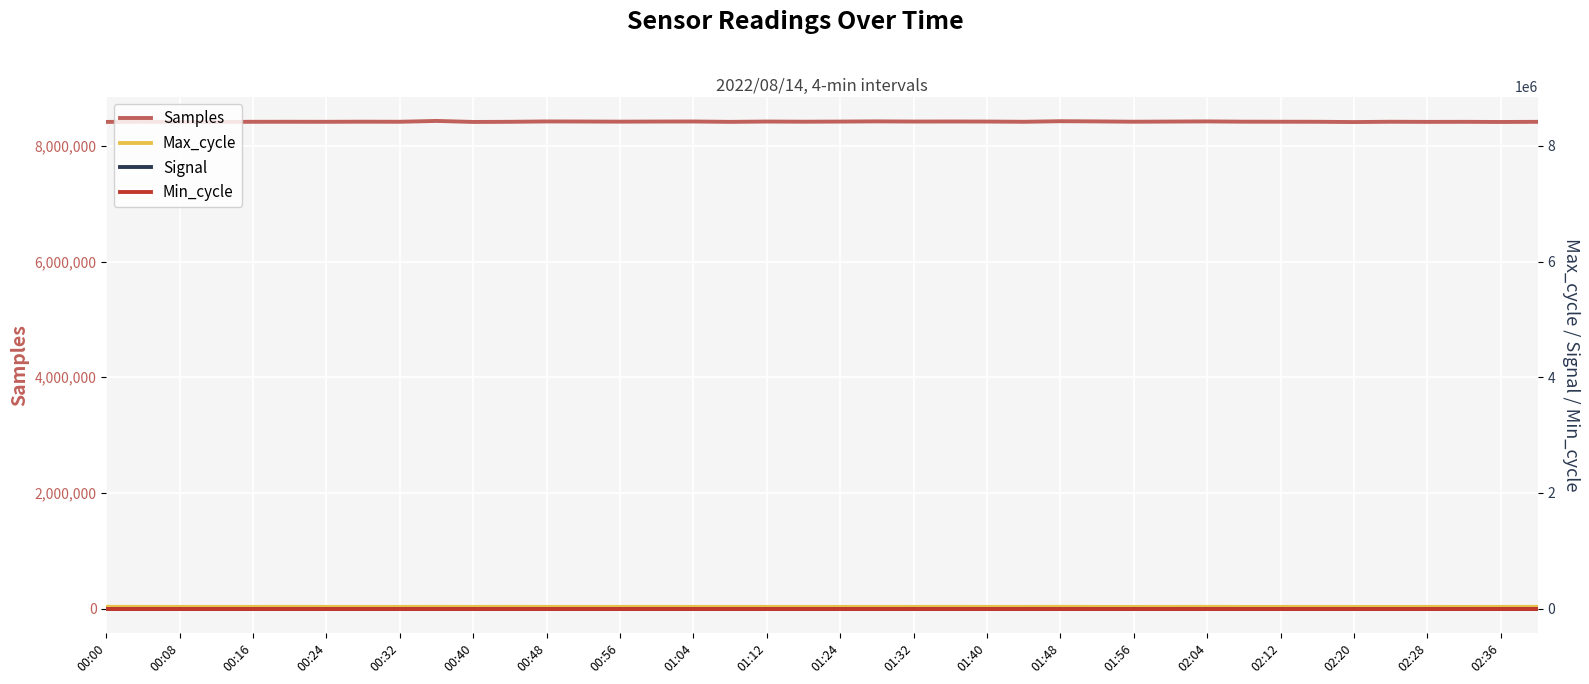

What is the total value across all series at 00:32?

8444871